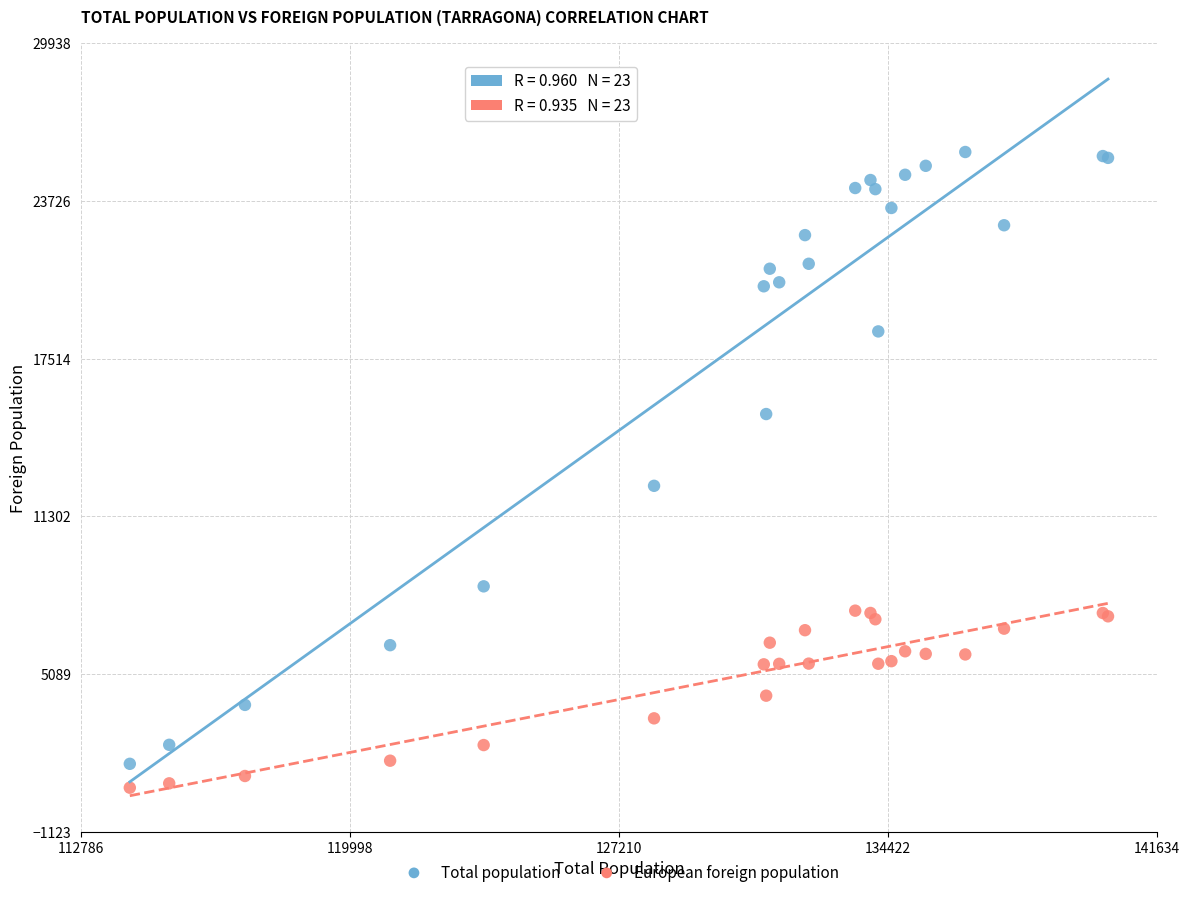

Which series contains the highest Y value?

Total population